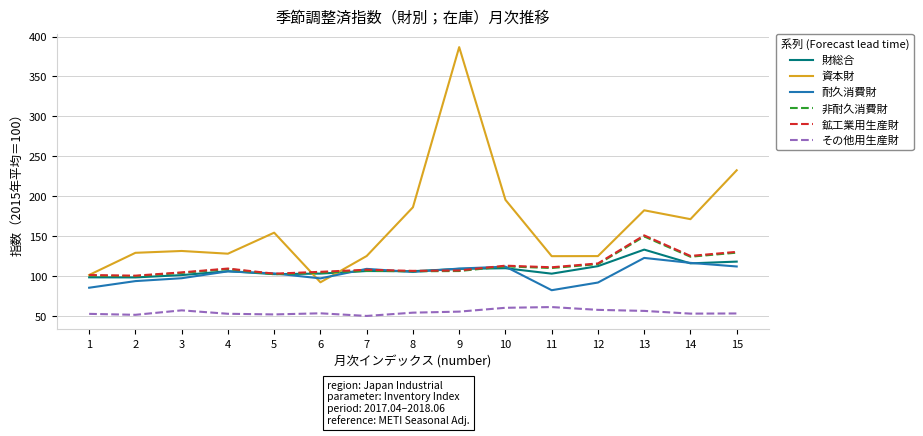

Which series ends up on top after the final intersection of 耐久消費財 and 資本財?

資本財